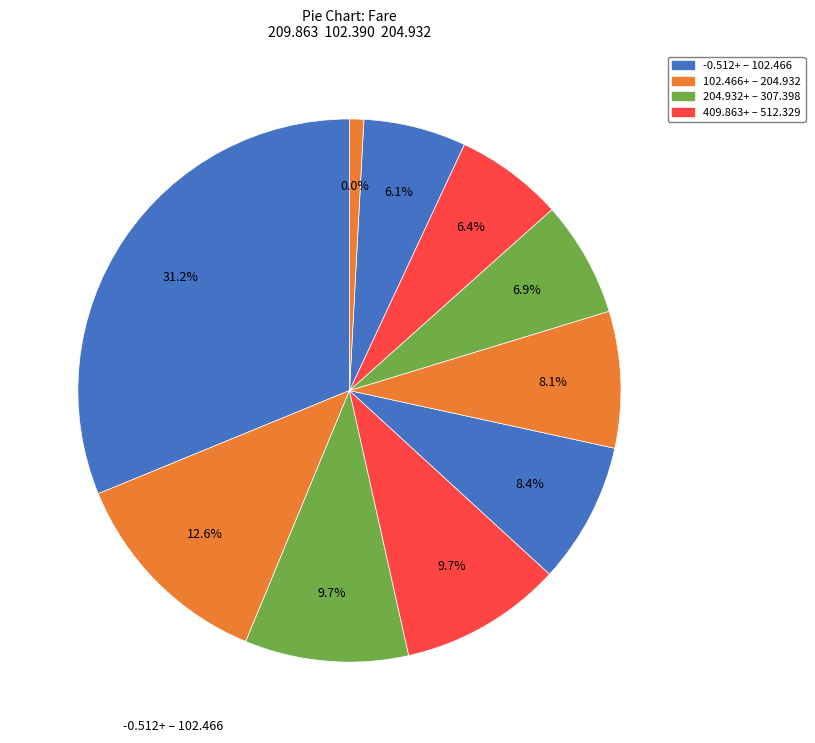

How many slices are in this pie chart?

10